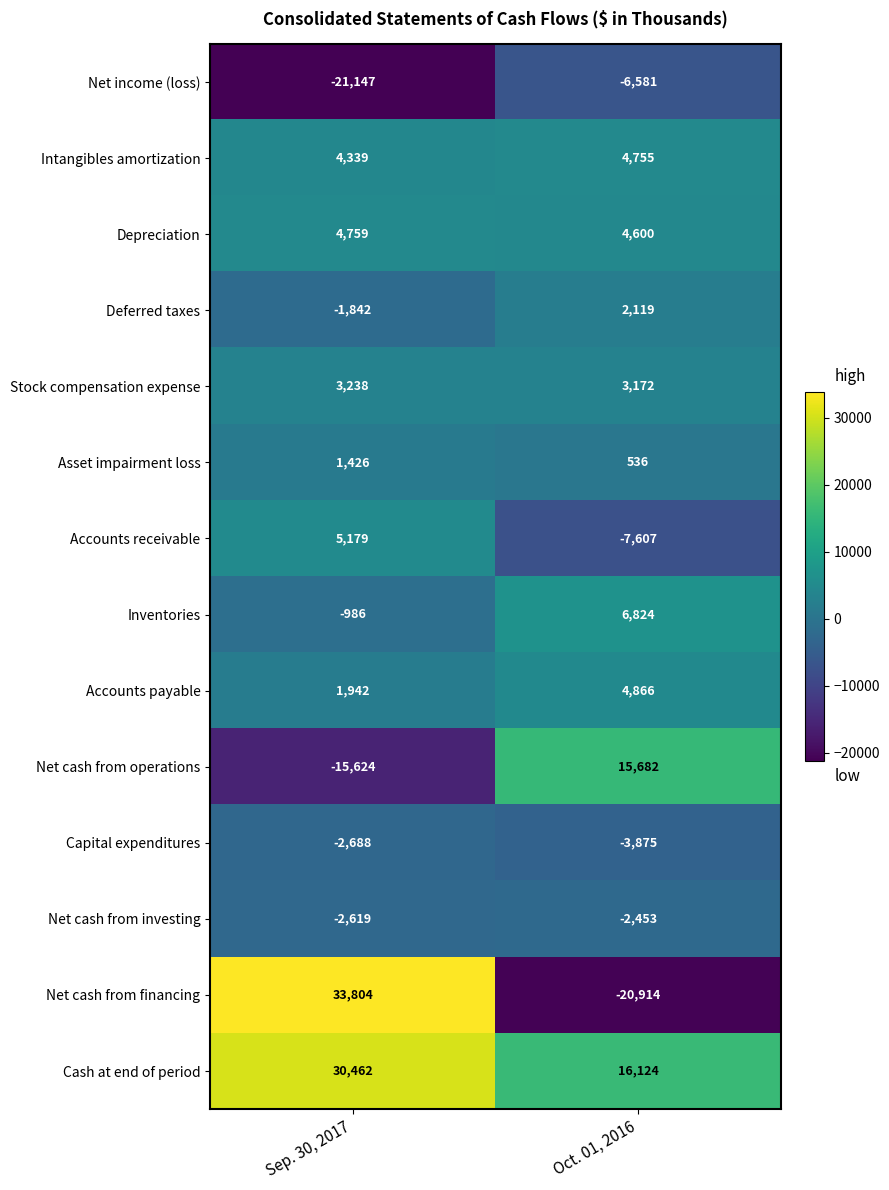

Reading left to right, list all the values displayed in this chart.

Net income (loss): -21147	-6581
Intangibles amortization: 4339	4755
Depreciation: 4759	4600
Deferred taxes: -1842	2119
Stock compensation expense: 3238	3172
Asset impairment loss: 1426	536
Accounts receivable: 5179	-7607
Inventories: -986	6824
Accounts payable: 1942	4866
Net cash from operations: -15624	15682
Capital expenditures: -2688	-3875
Net cash from investing: -2619	-2453
Net cash from financing: 33804	-20914
Cash at end of period: 30462	16124